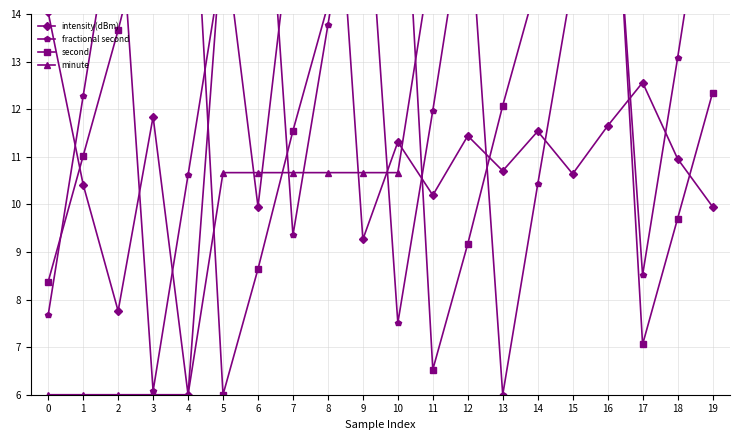

True or false: intensity(dBm) has a value of 10.0 at 19.

True